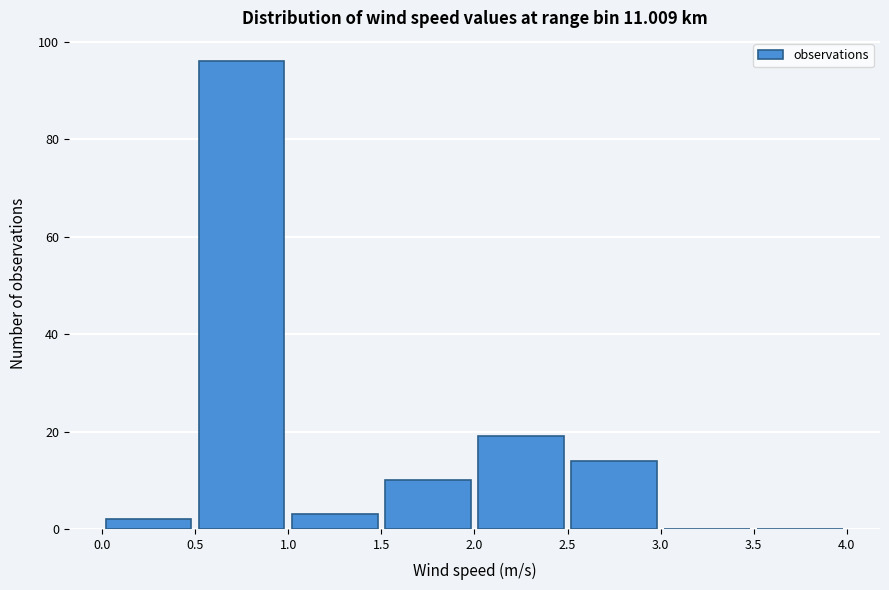

Reading left to right, list every bar in this chart as the range it spans on the x-axis followed by its height. The values are not printed on the chart, so give them approximately, as read against the axis.

0.0 to 0.5: 2
0.5 to 1.0: 96
1.0 to 1.5: 4
1.5 to 2.0: 10
2.0 to 2.5: 20
2.5 to 3.0: 14
3.0 to 3.5: 0
3.5 to 4.0: 0